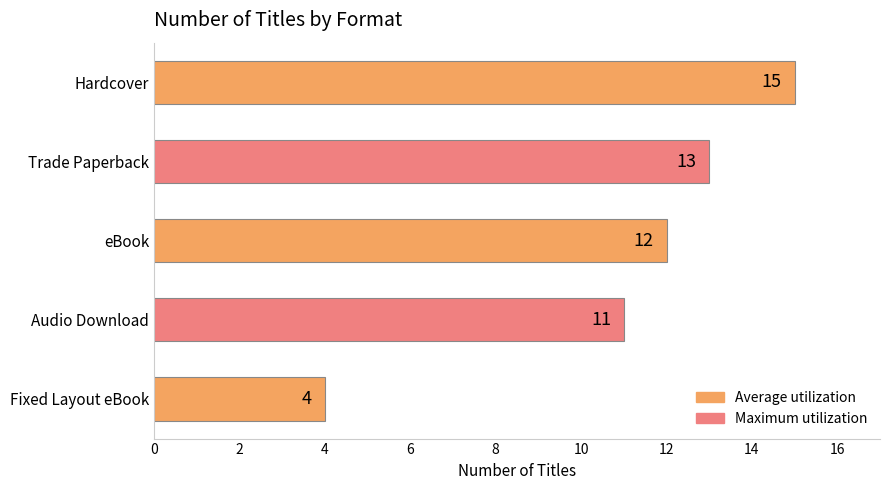

List the labels in order of value, largest first.

Hardcover, Trade Paperback, eBook, Audio Download, Fixed Layout eBook